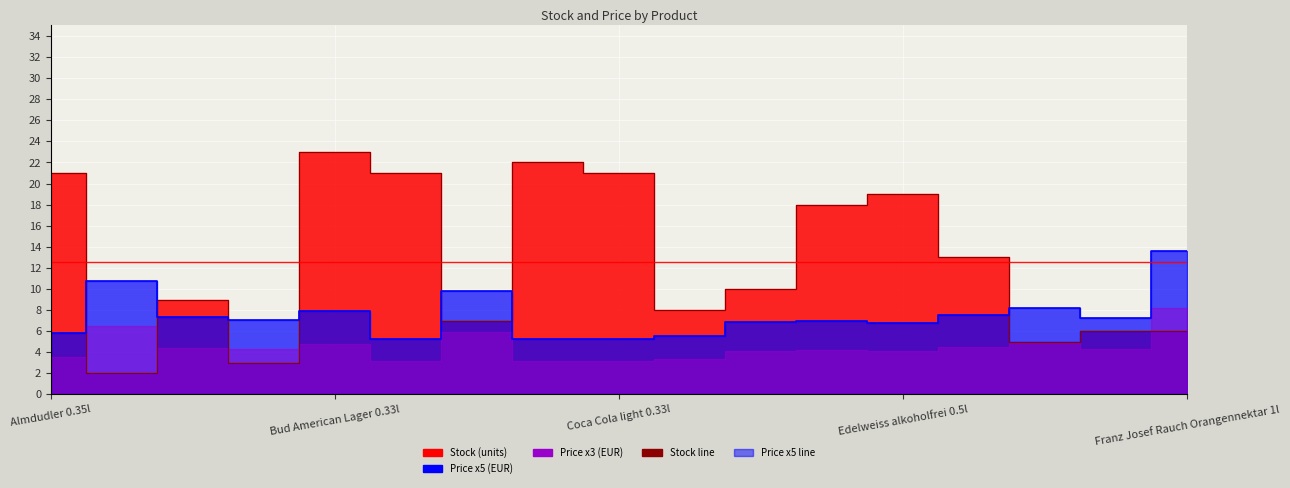

How many times do Stock line and Price x5 line cross each other?

7